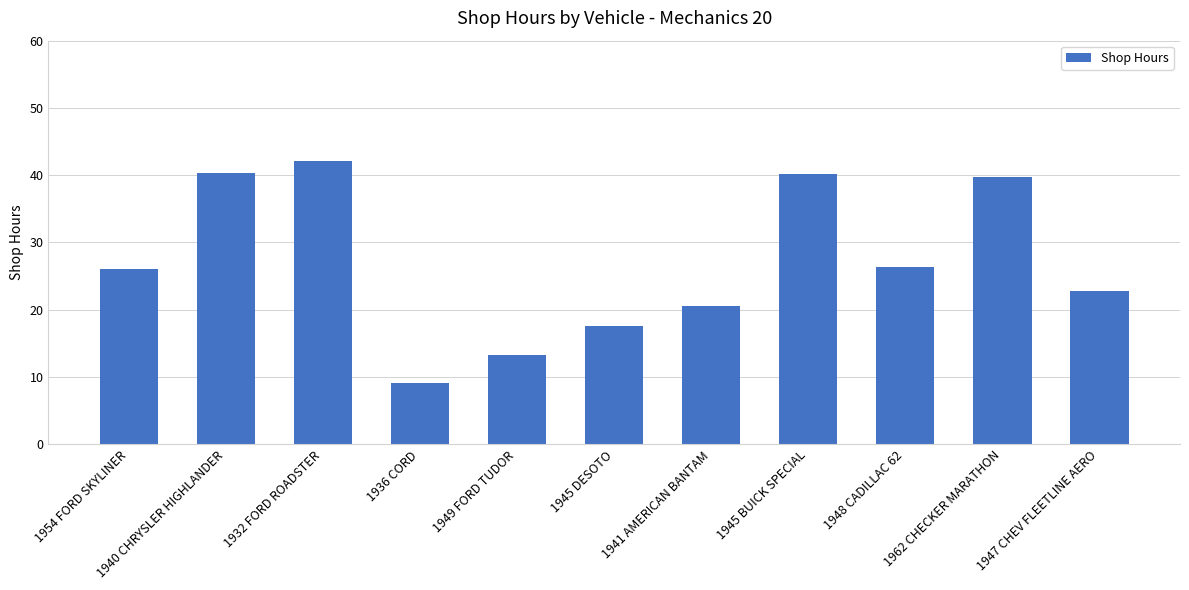

How many bars are there in total?

11